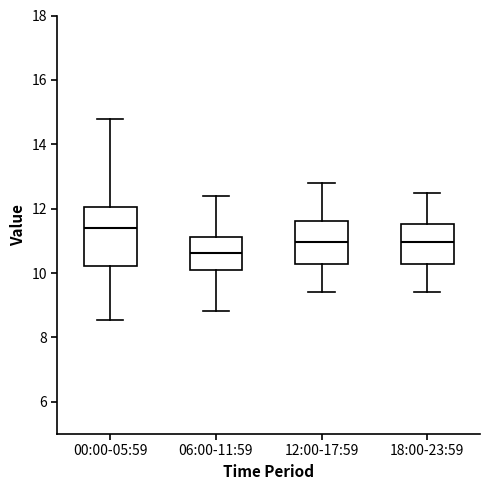

Comparing the boxes themselves (not the whiskers), which one is the tallest?

00:00-05:59